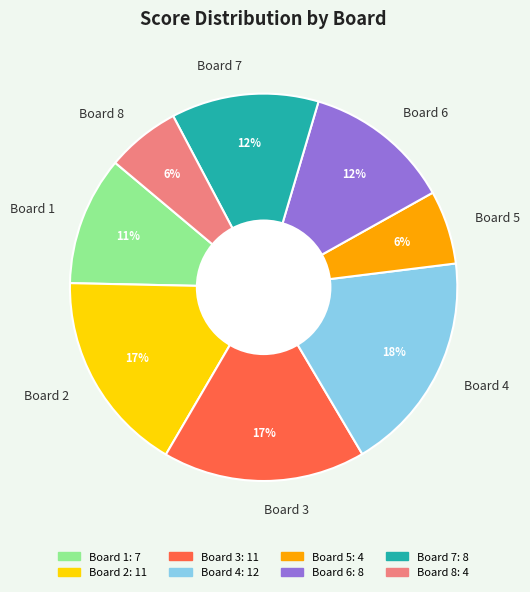

Which category has the biggest portion of the pie?

Board 4